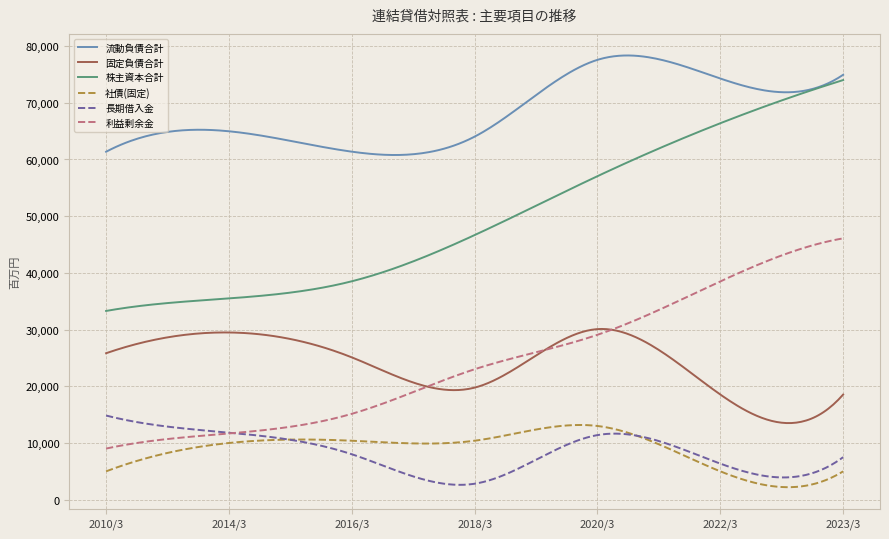

Which series has the largest total across all categories?

流動負債合計